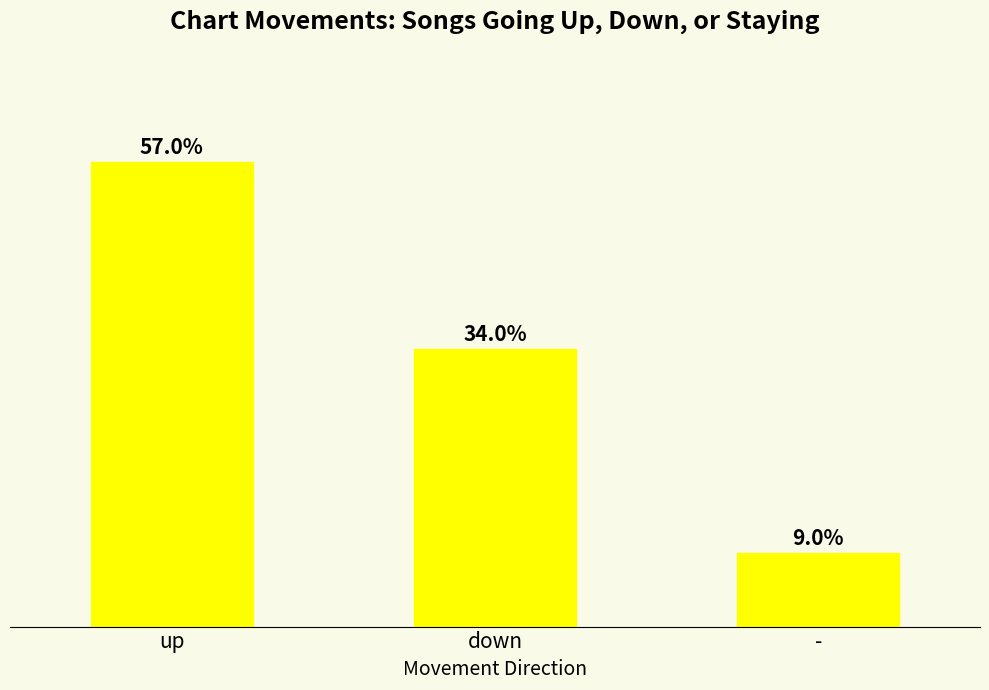

At which label does the data first exceed 34?

up